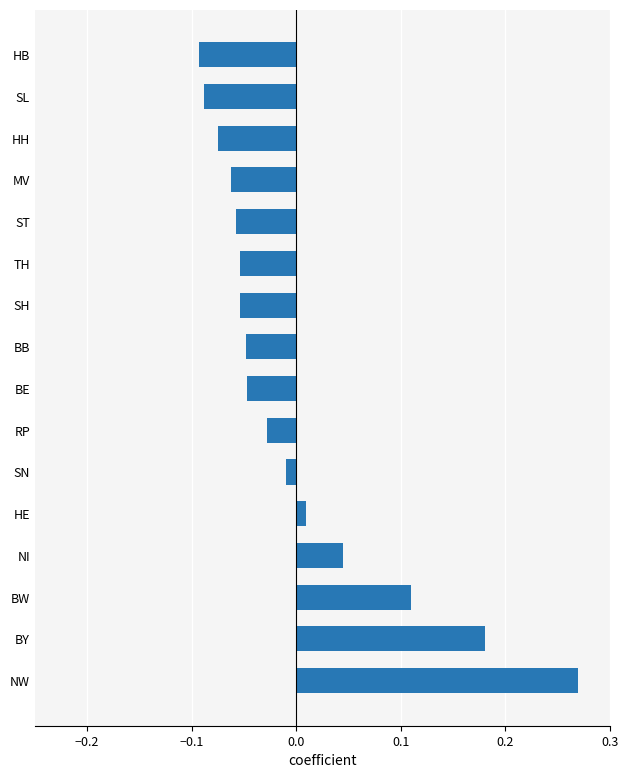

Between MV and NI, which is larger?

NI